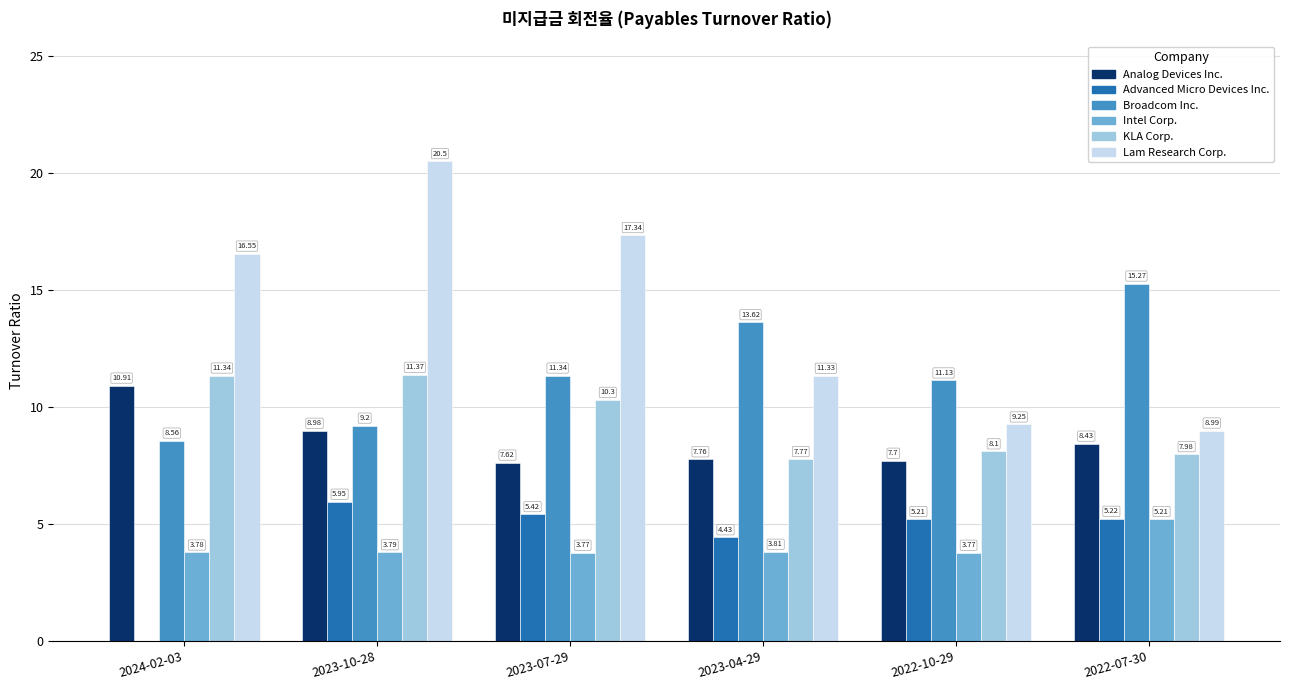

What is the total value across all series at 2022-07-30?

51.1